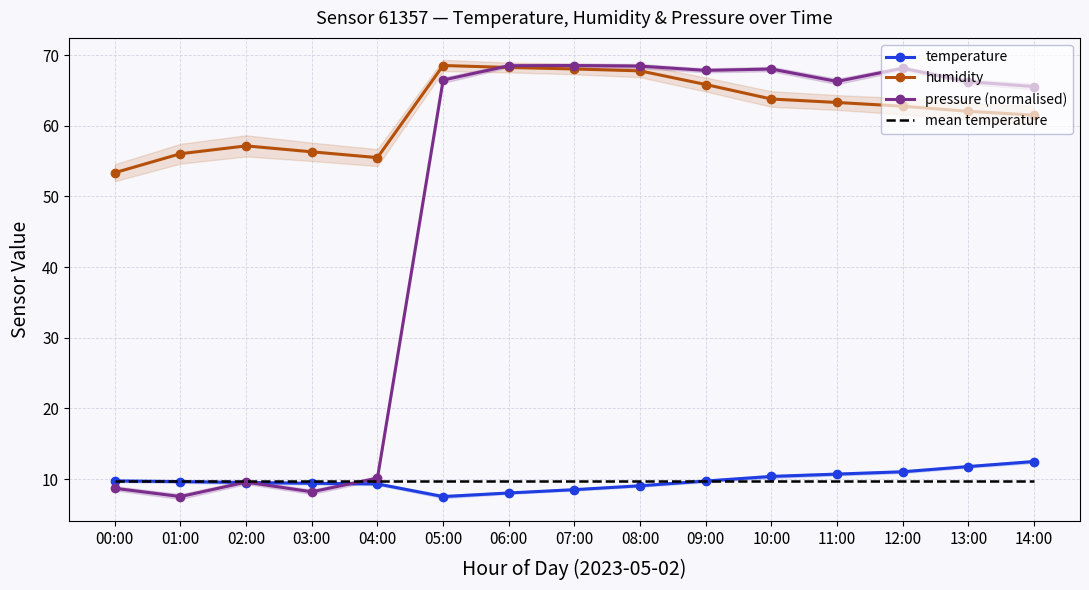

What is the minimum value for pressure (normalised)?

7.5